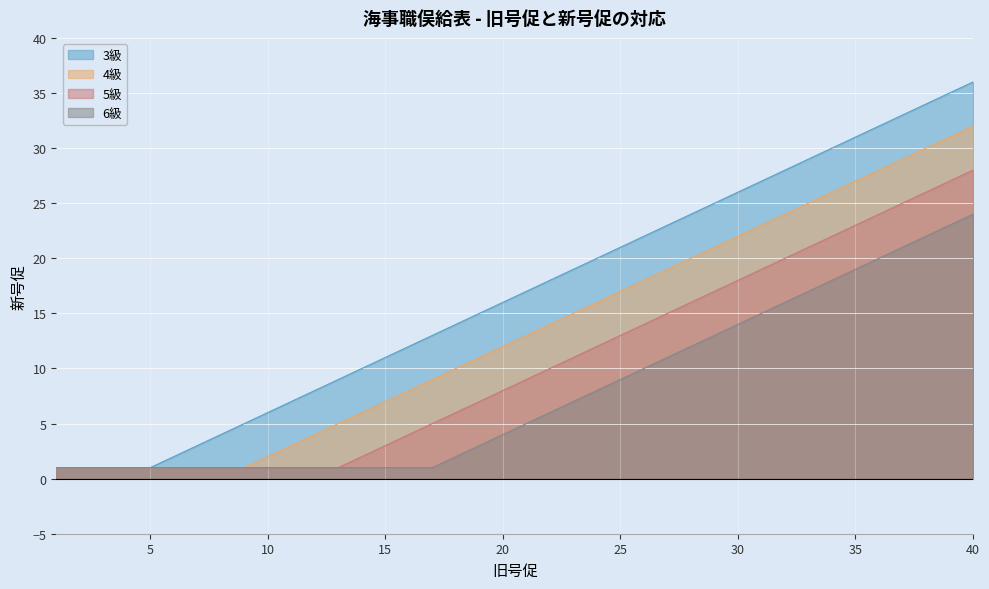

What are all the series names shown in the legend?

3級, 4級, 5級, 6級